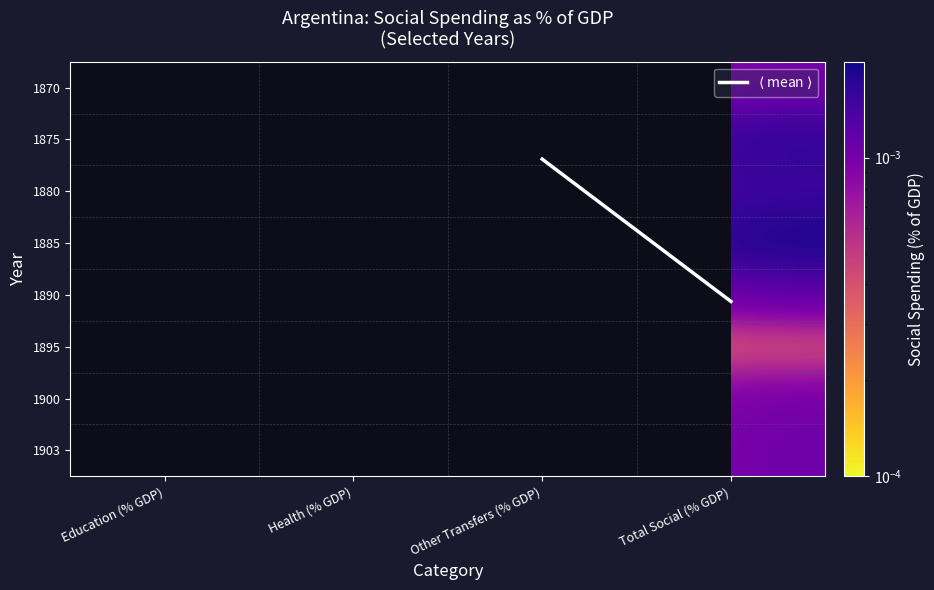

At which category does the chart reach its minimum across all series?

Other Transfers (% GDP)